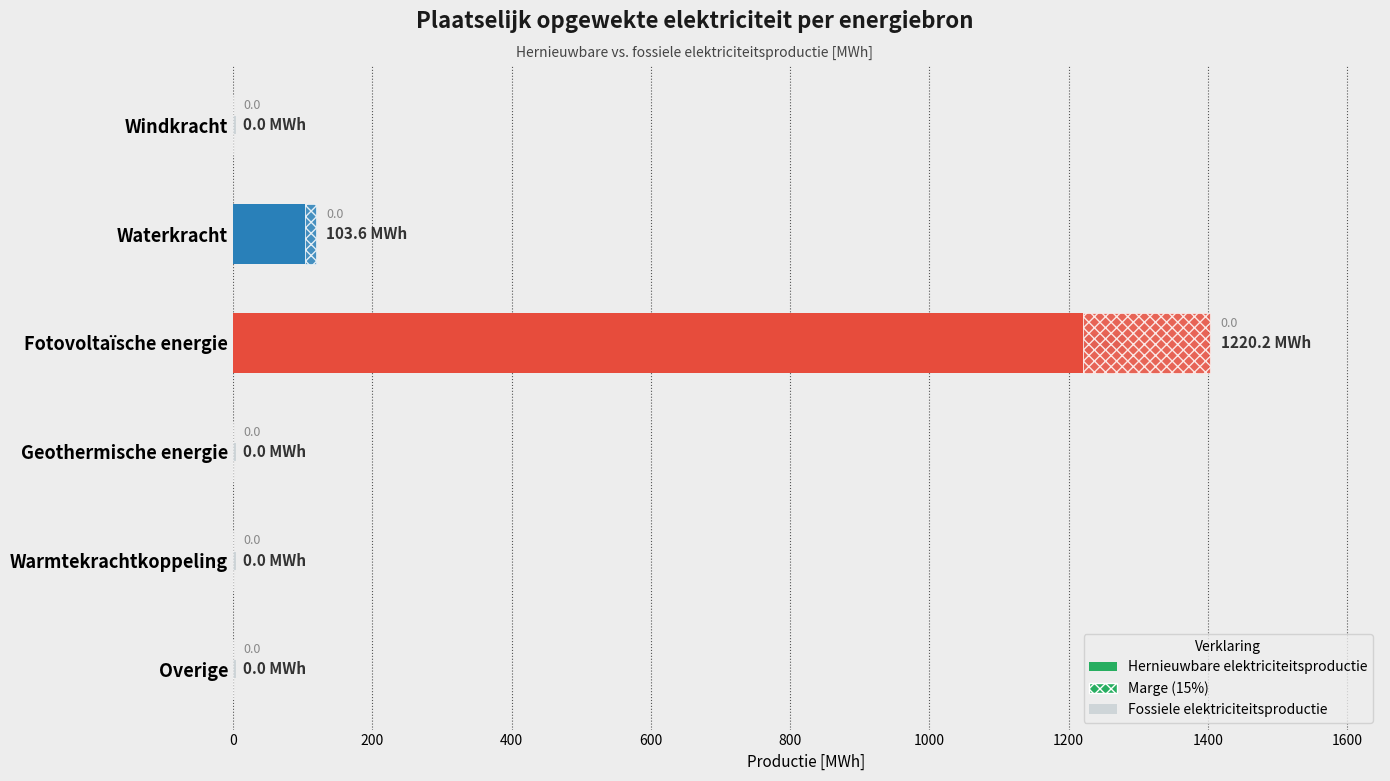

What is the maximum value shown in the chart?

1220.2